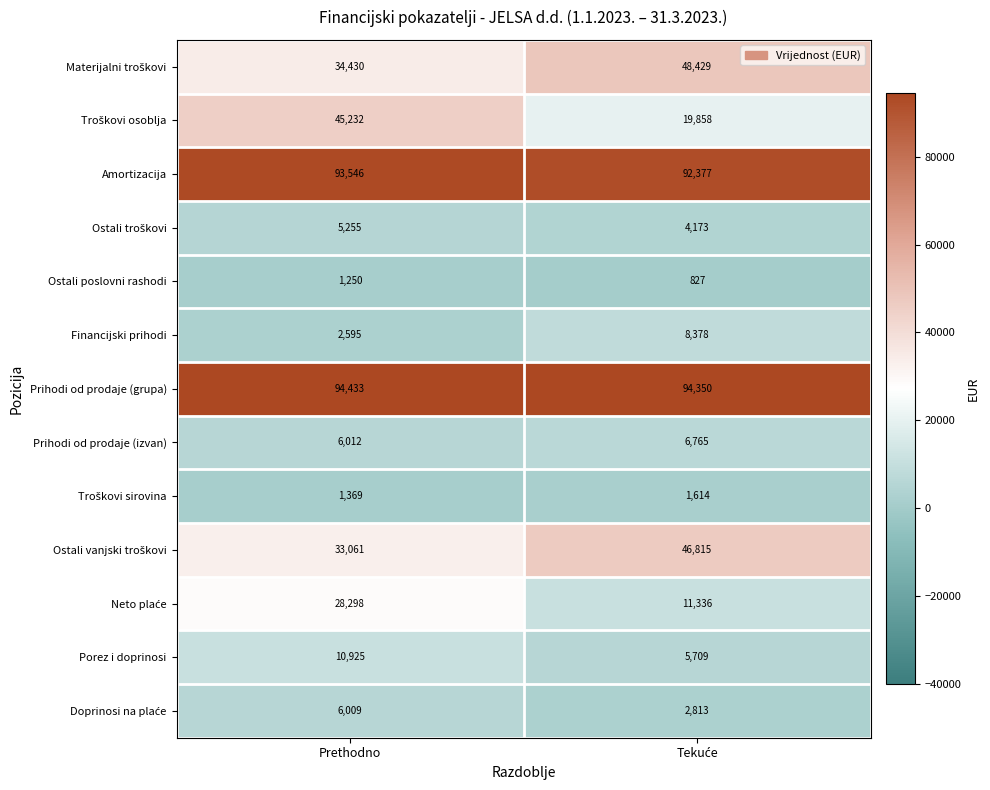

What is the greatest value displayed?

94433